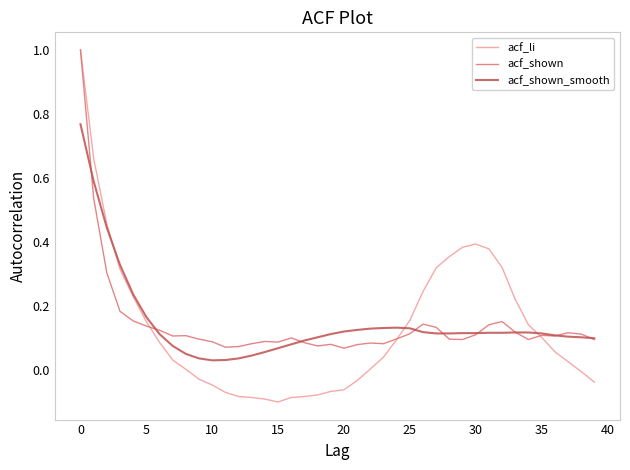

True or false: acf_shown and acf_shown_smooth cross at least once.

True